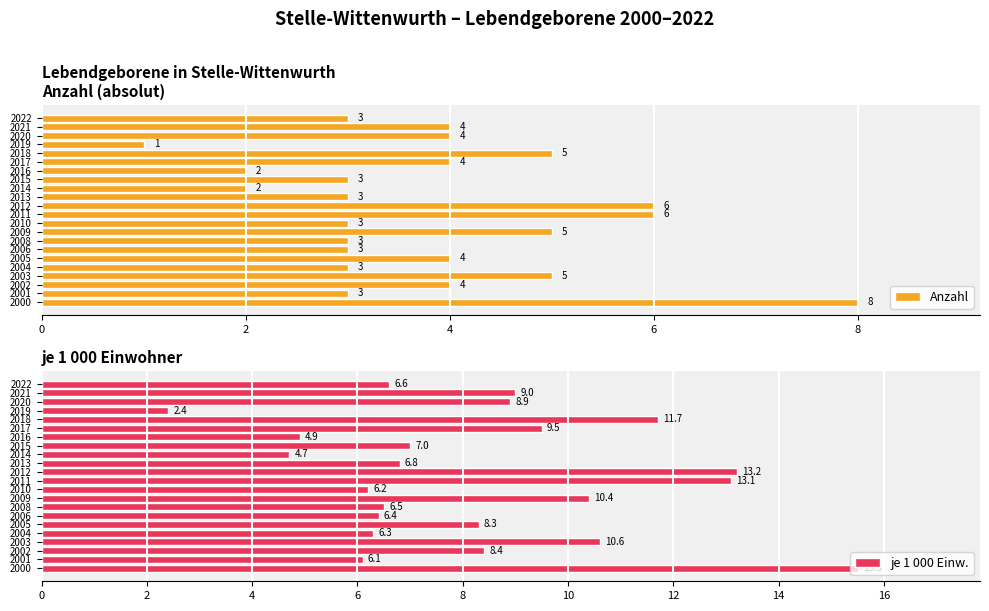

List the labels in order of Anzahl value, smallest first.

18, 13, 15, 2, 8, 6, 7, 9, 12, 14, 21, 4, 10, 16, 19, 20, 6, 8, 17, 10, 11, 0